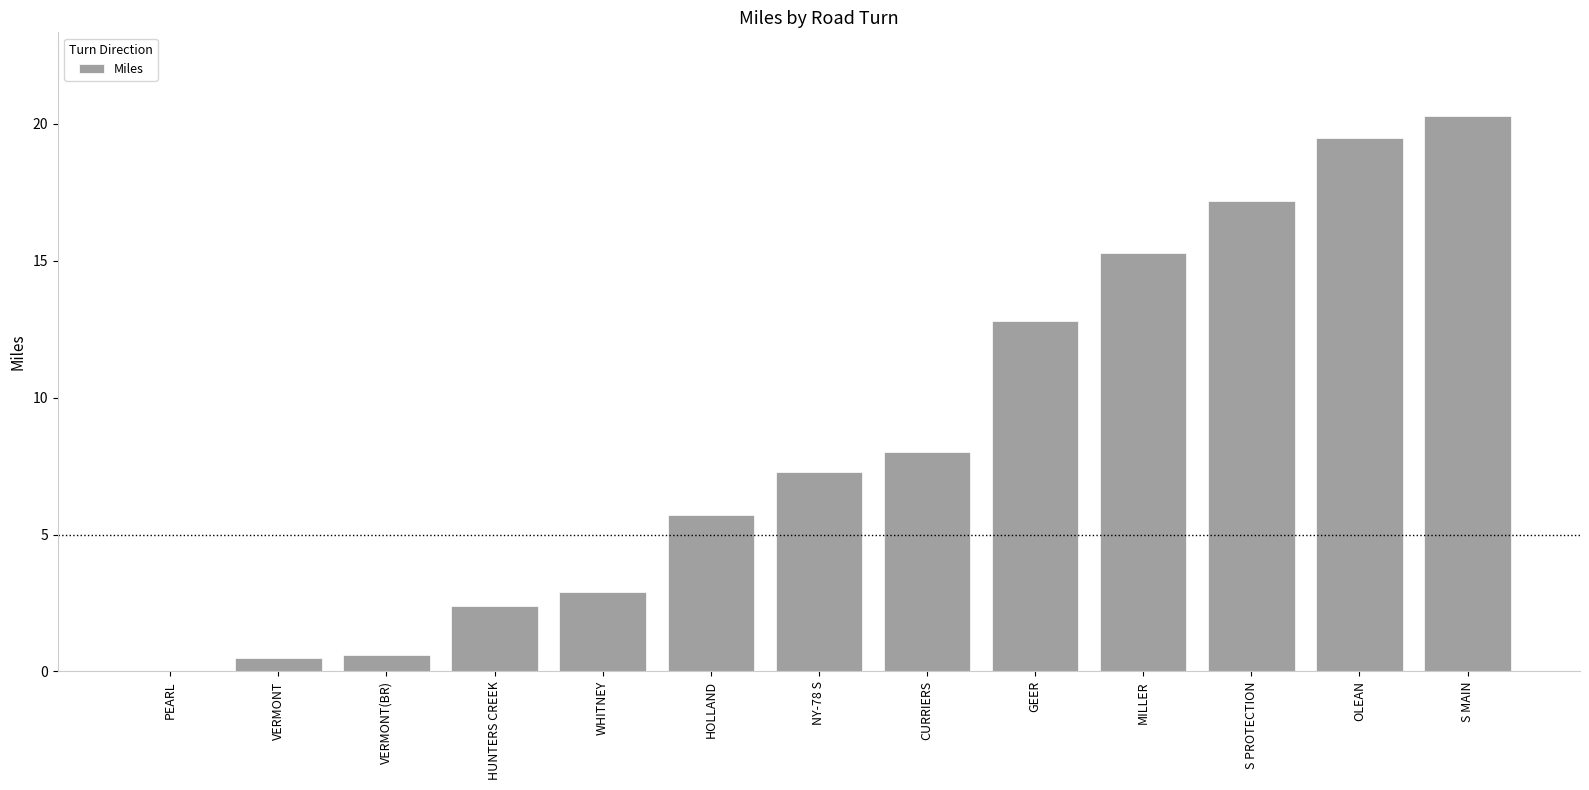

What is the average value?

8.7